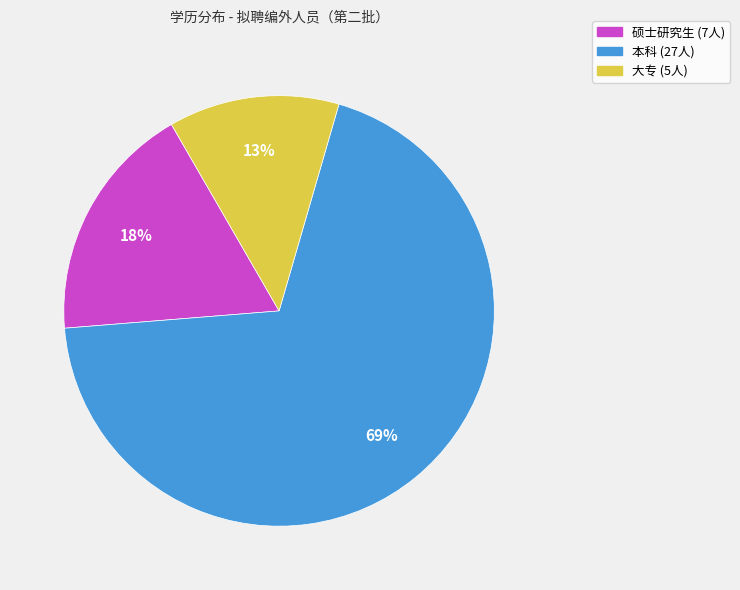

Which category has the biggest portion of the pie?

本科